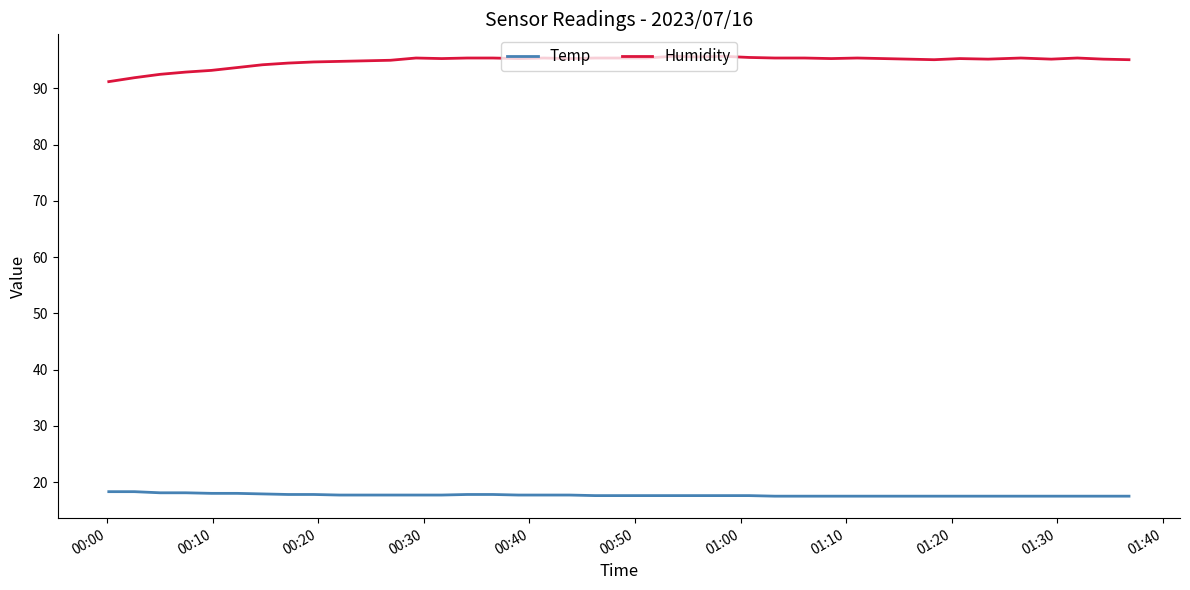

What is the minimum value shown in the chart?

17.5